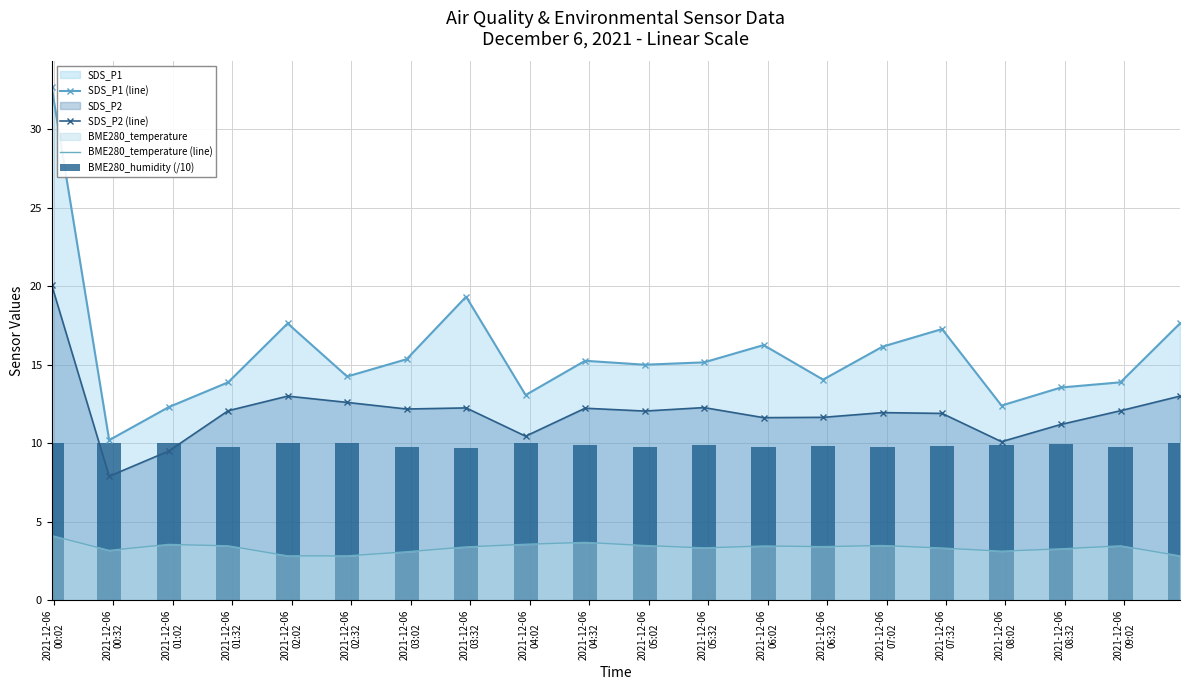

What is the lowest value of the SDS_P1 (line) series?

10.2